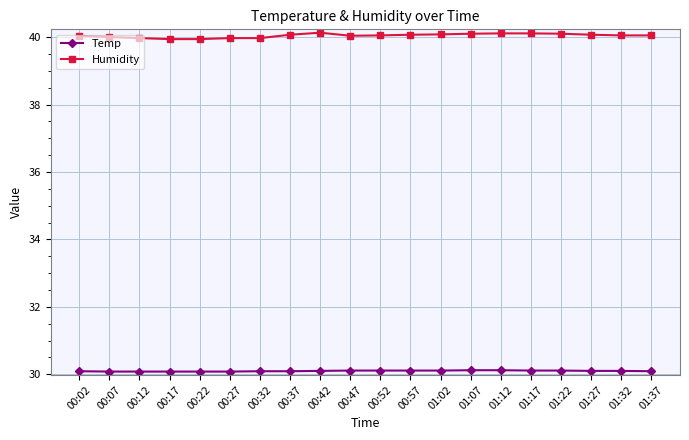

True or false: Humidity has a value of 40.0 at 01:32.

True